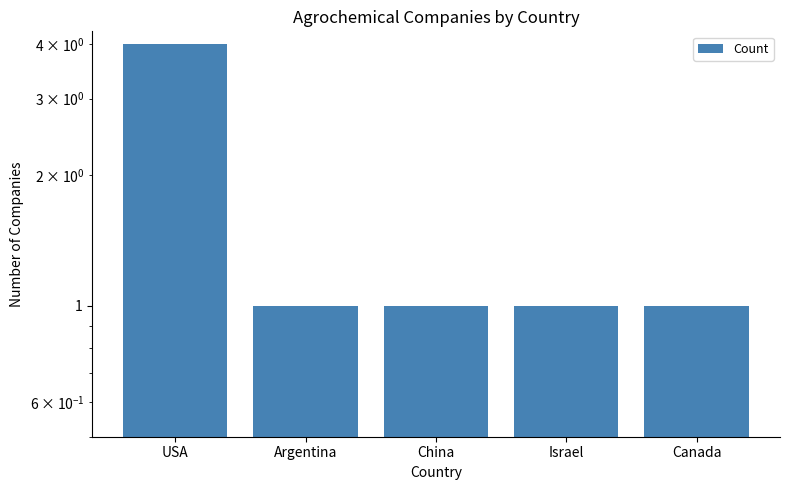

What is the label of the 2nd bar from the left?

Argentina